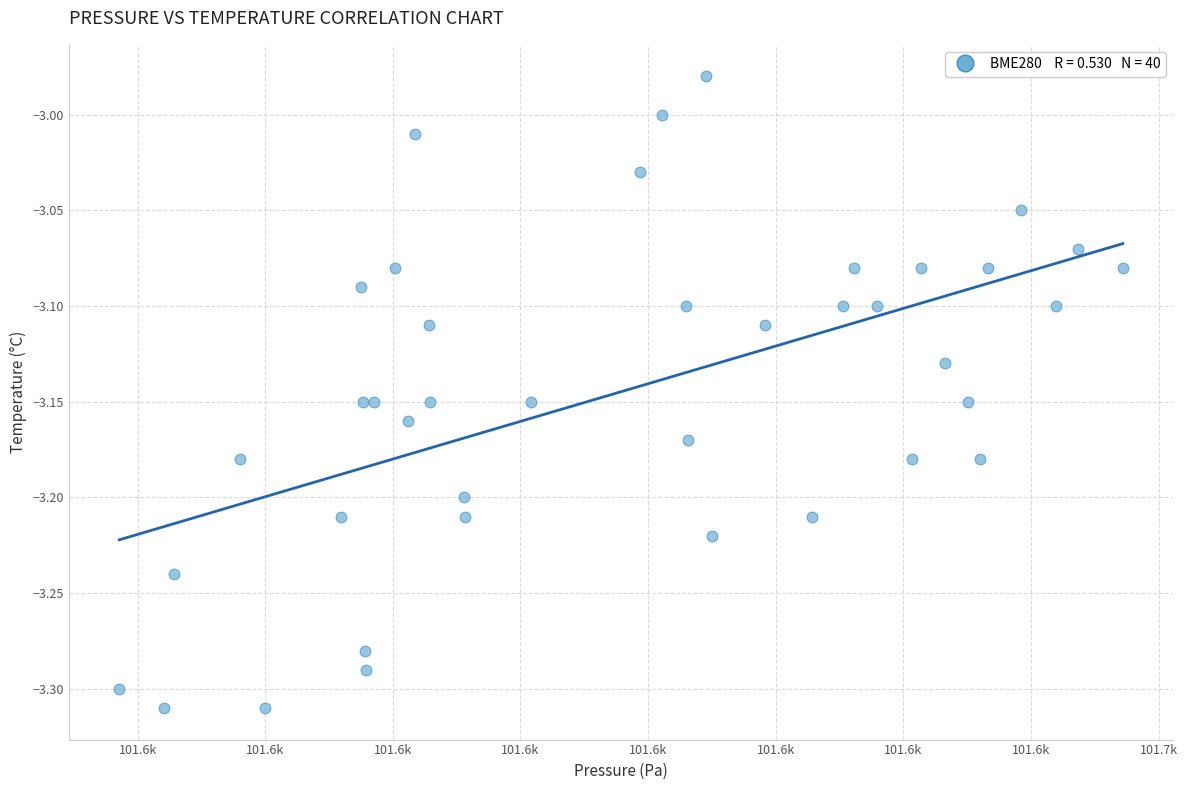

What is the range of X values (max minus min)?

78.6